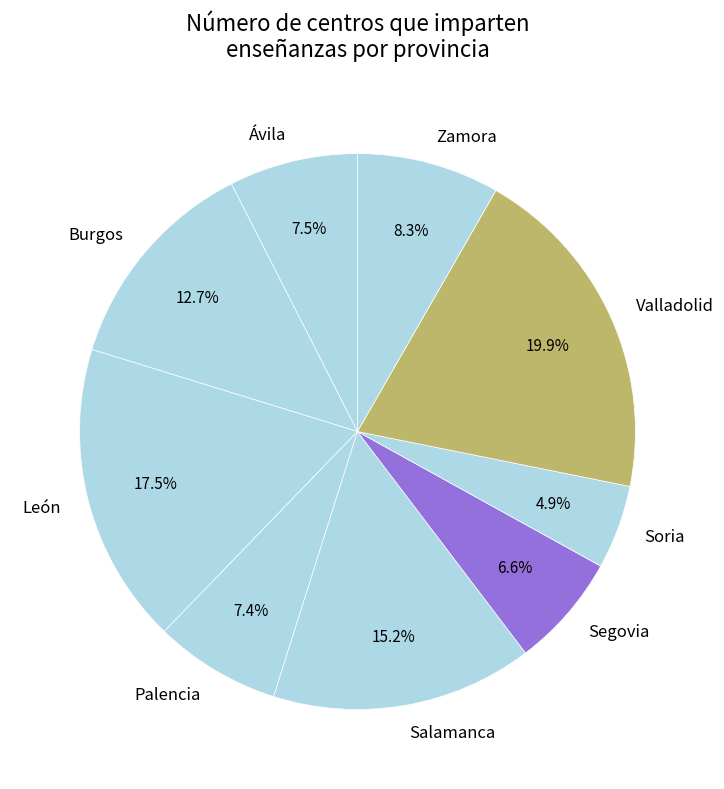

To the nearest percent, what is the difference between the largest and smallest slice percentages?

15%